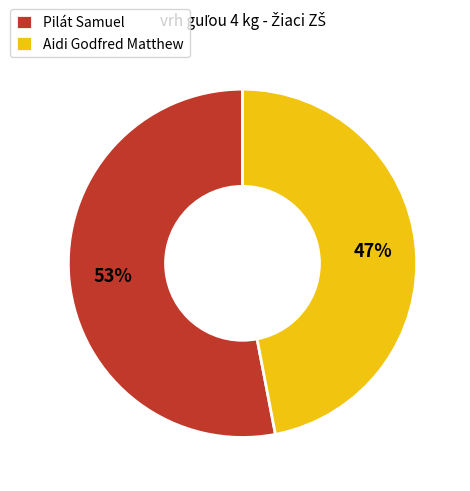

Which slice is the largest?

Pilát Samuel